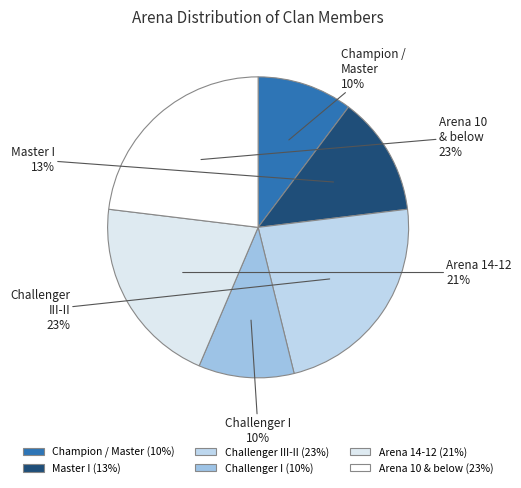

To the nearest percent, what is the difference between the largest and smallest slice percentages?

13%